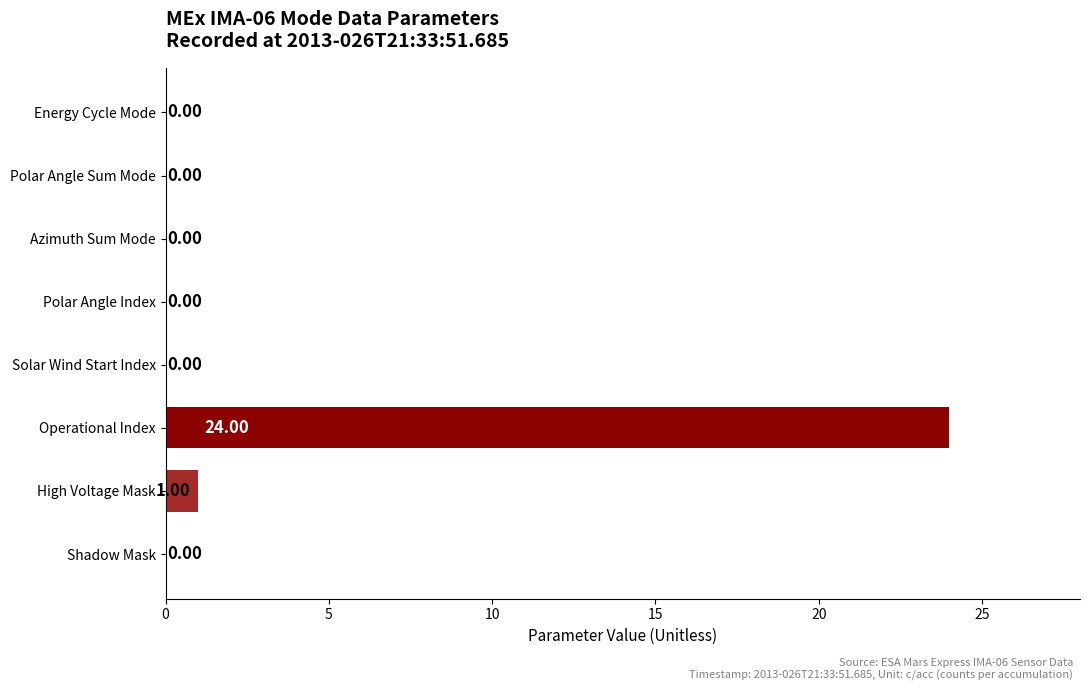

What is the maximum value shown in the chart?

24